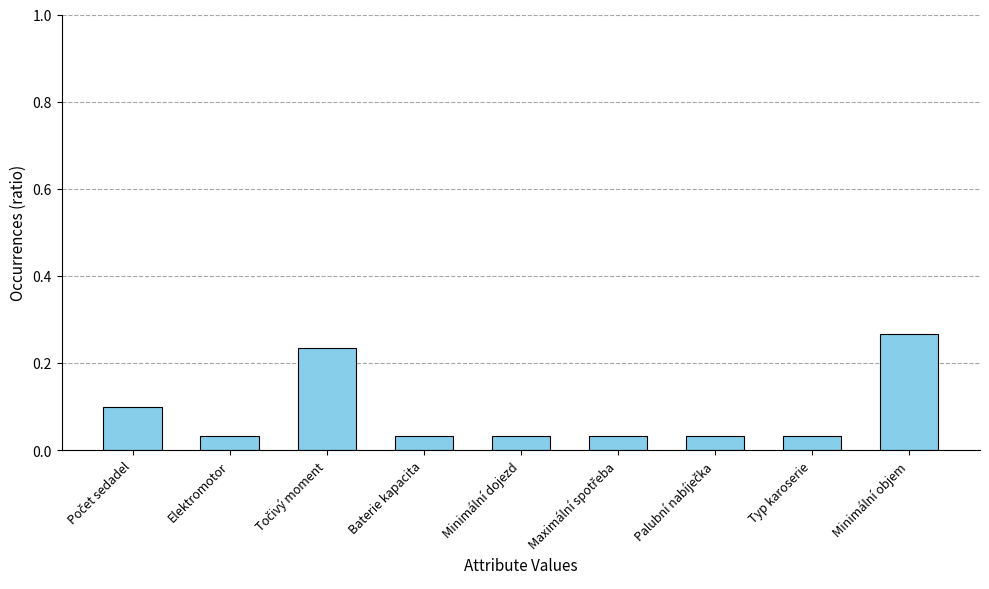

What is the sum of all values?

0.8